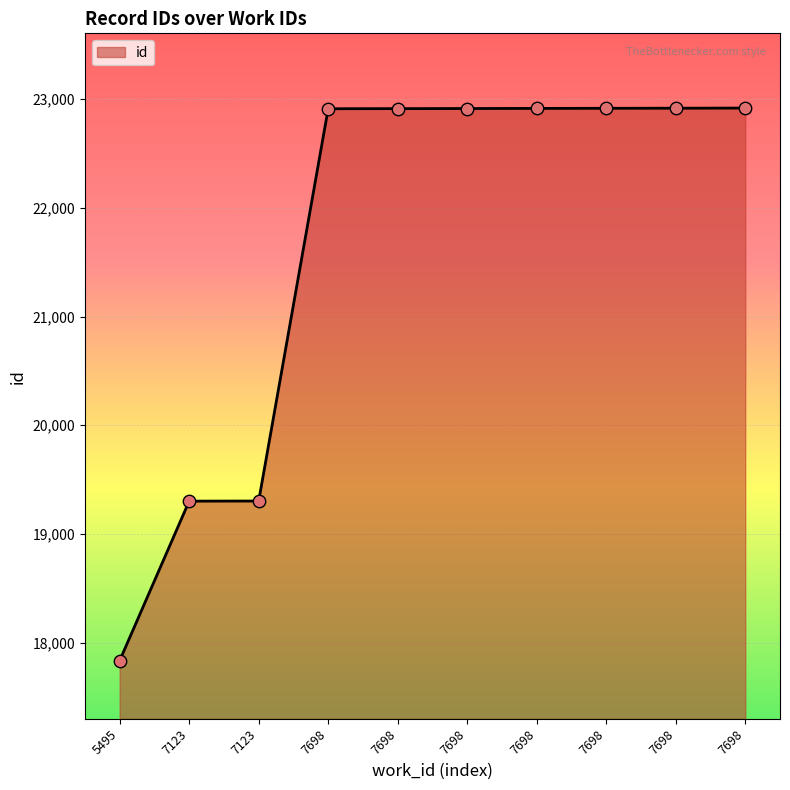

What is the change in value from 7698 to 7698?

+2